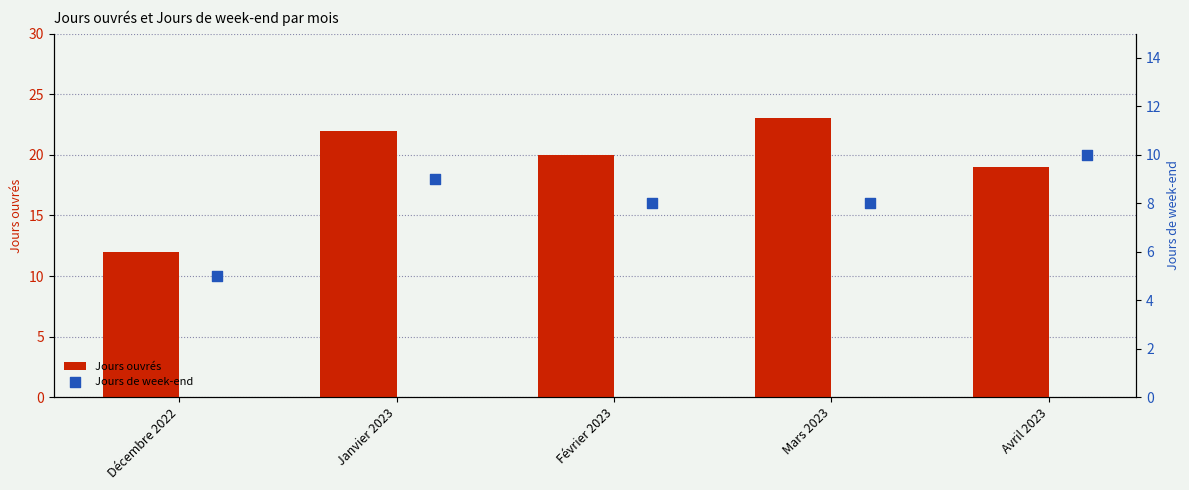

At which label is Jours ouvrés closest to 17?

Avril 2023